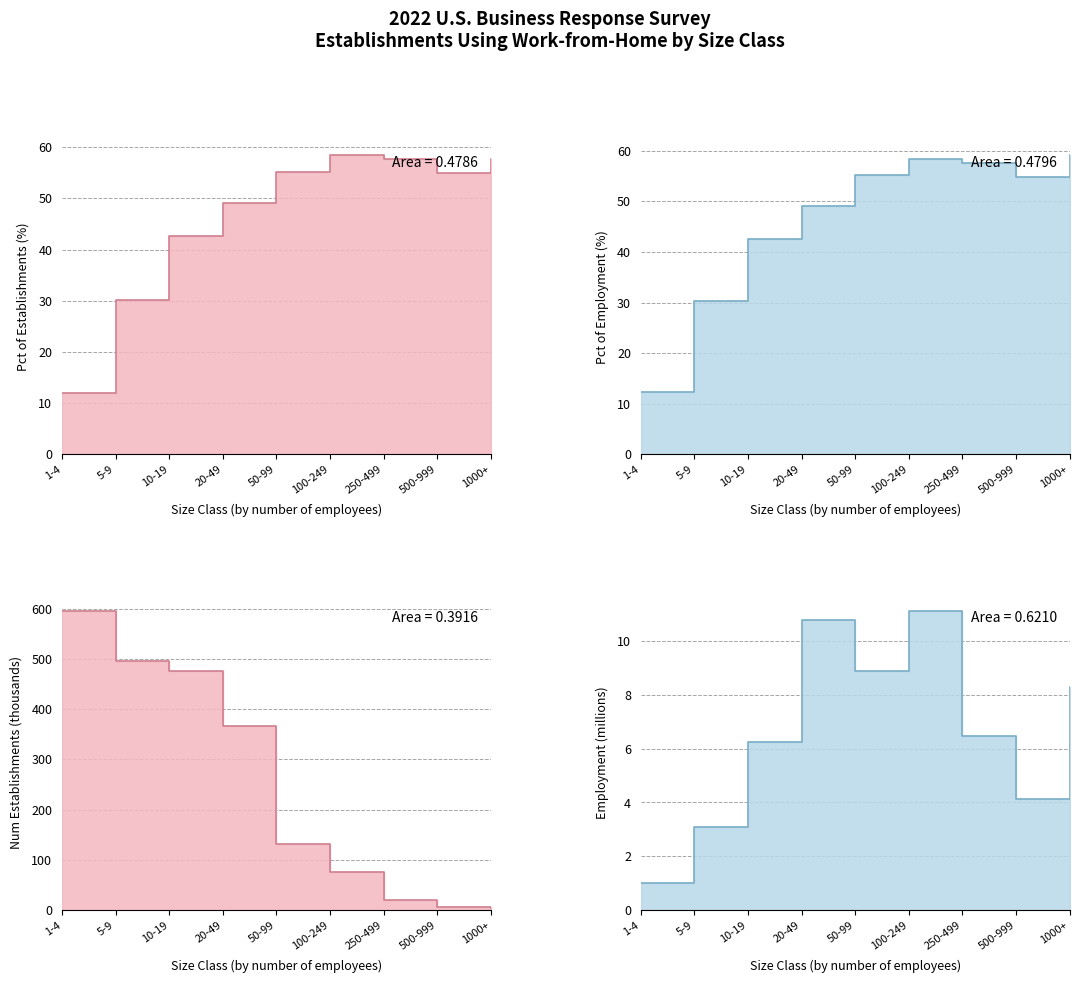

Where does the Num Establishments (thousands) series first go above 130?

1-4